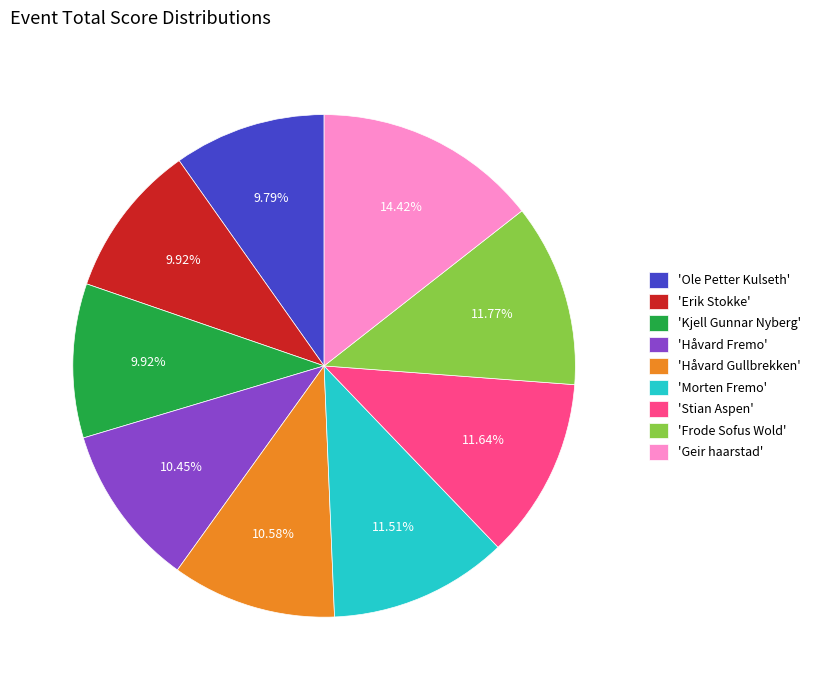

Do 'Kjell Gunnar Nyberg' and 'Geir haarstad' together represent more than half of the pie?

No